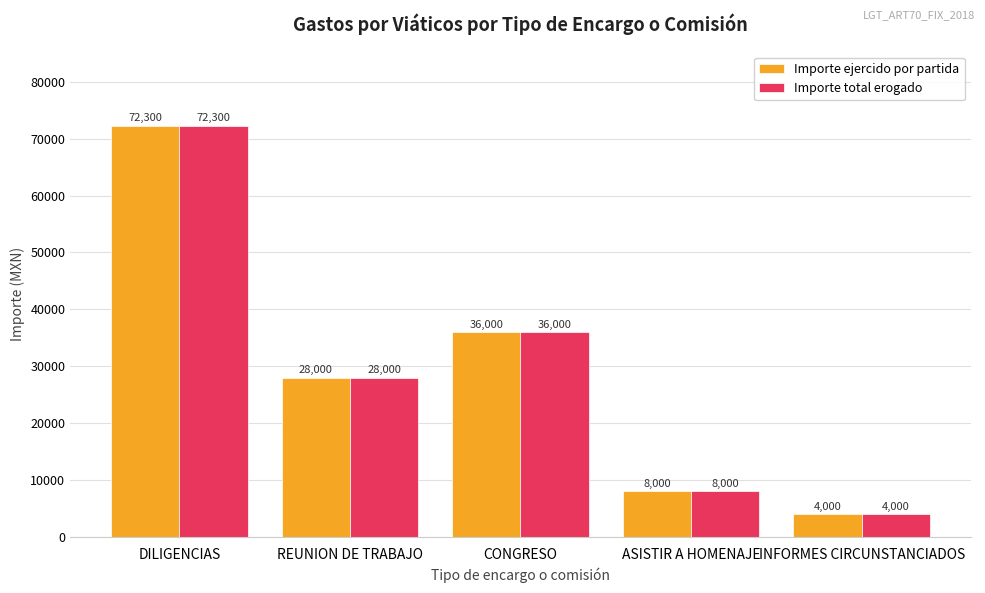

Is it true that Importe ejercido por partida equals 4000 at INFORMES CIRCUNSTANCIADOS?

True